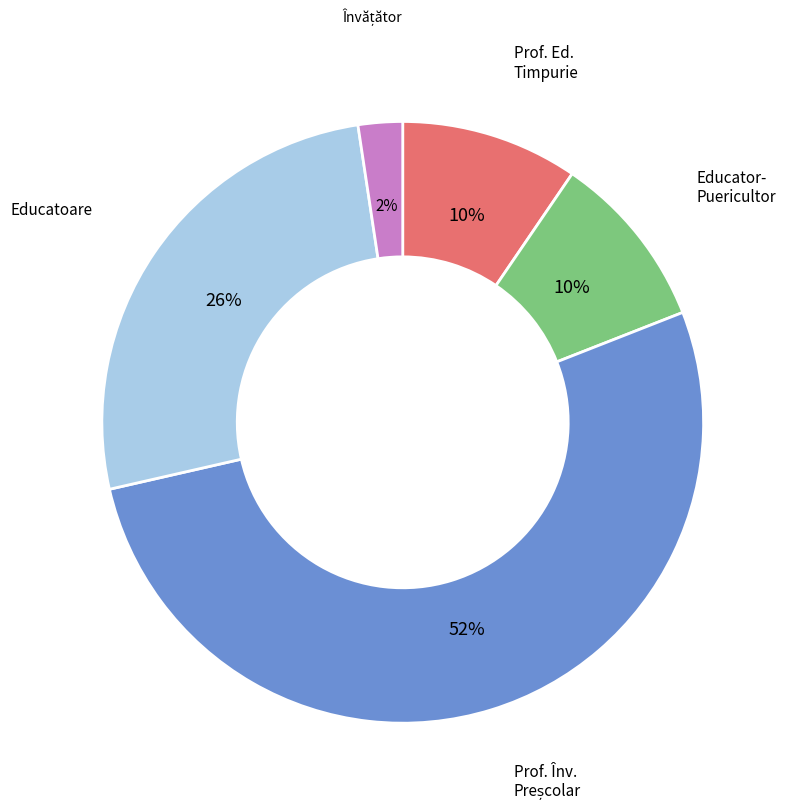

To the nearest percent, what is the difference between the largest and smallest slice percentages?

50%